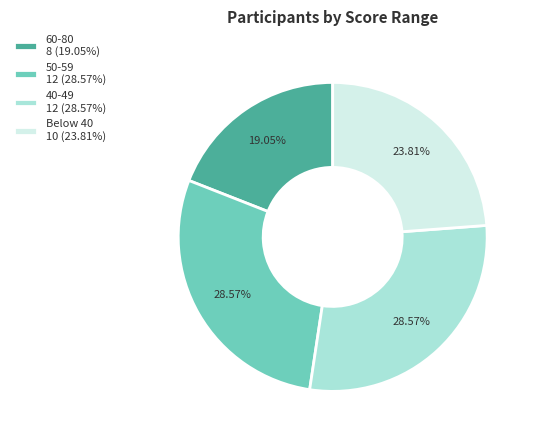

What is the ratio of the value at 50-59 12 (28.57%) to the value at Below 40 10 (23.81%)?

1.2